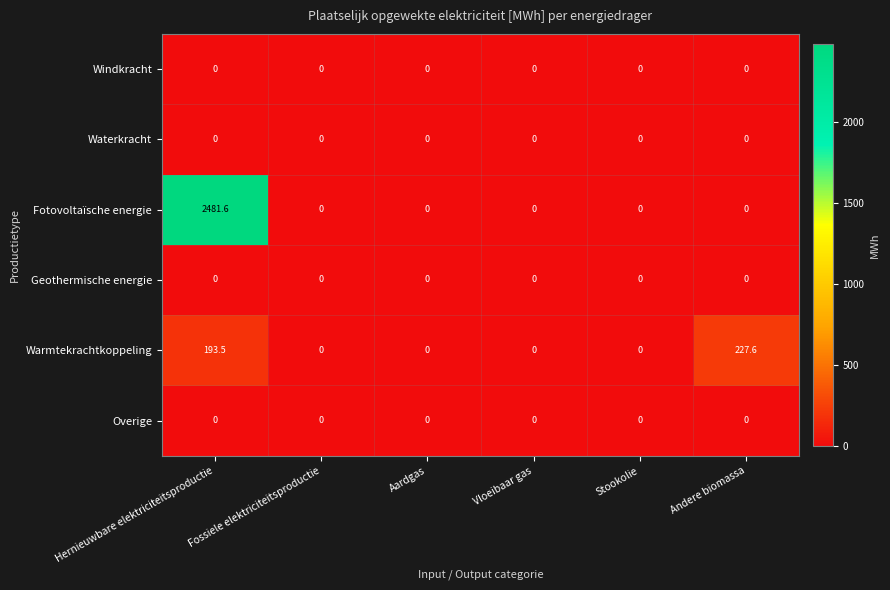

True or false: Waterkracht has a value of 0.0 at Fossiele elektriciteitsproductie.

True